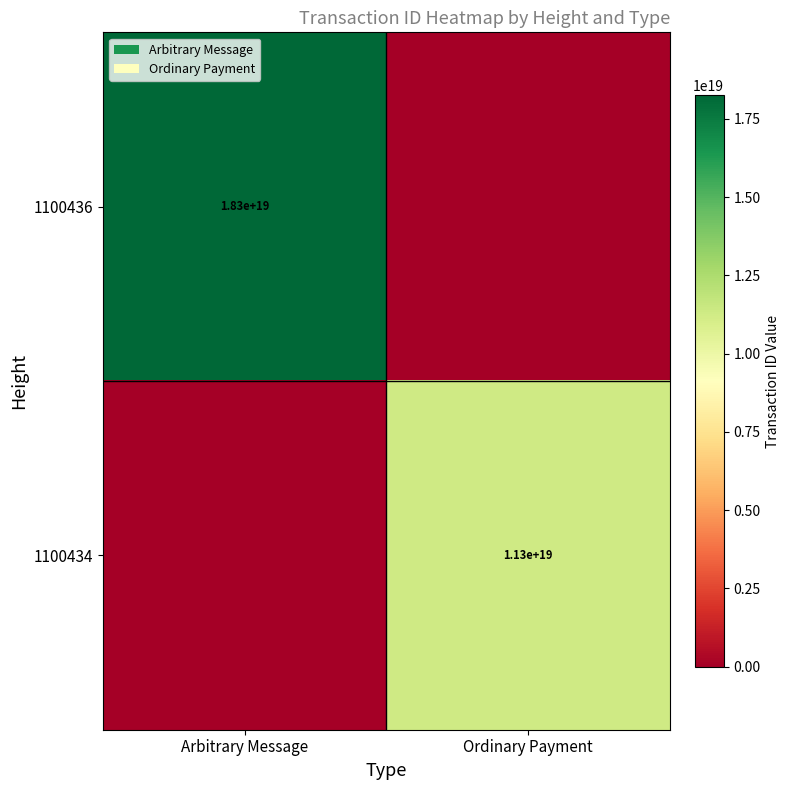

At which category is the sum across all series the highest?

Arbitrary Message